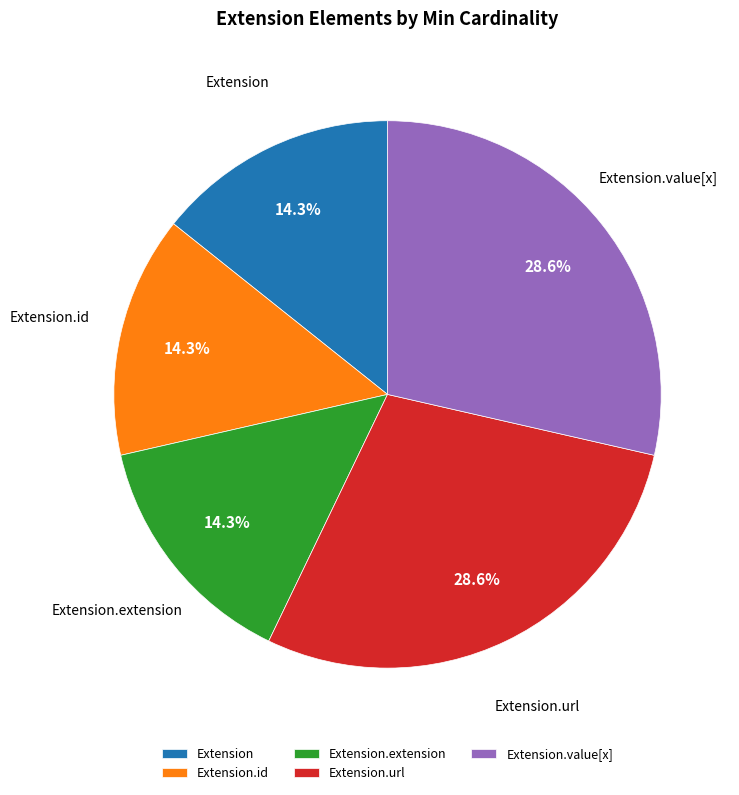

Is Extension the majority of the pie?

No